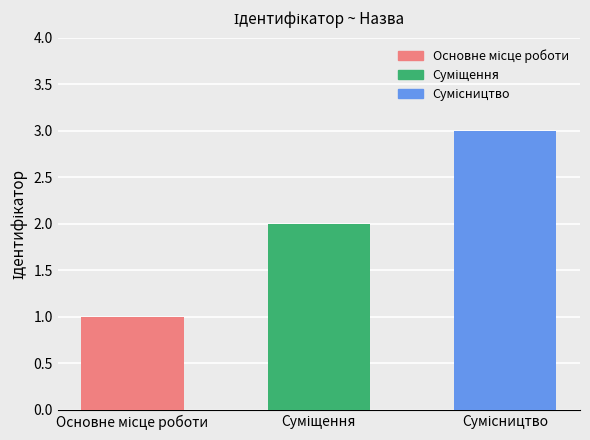

How many data points does each series have?

3